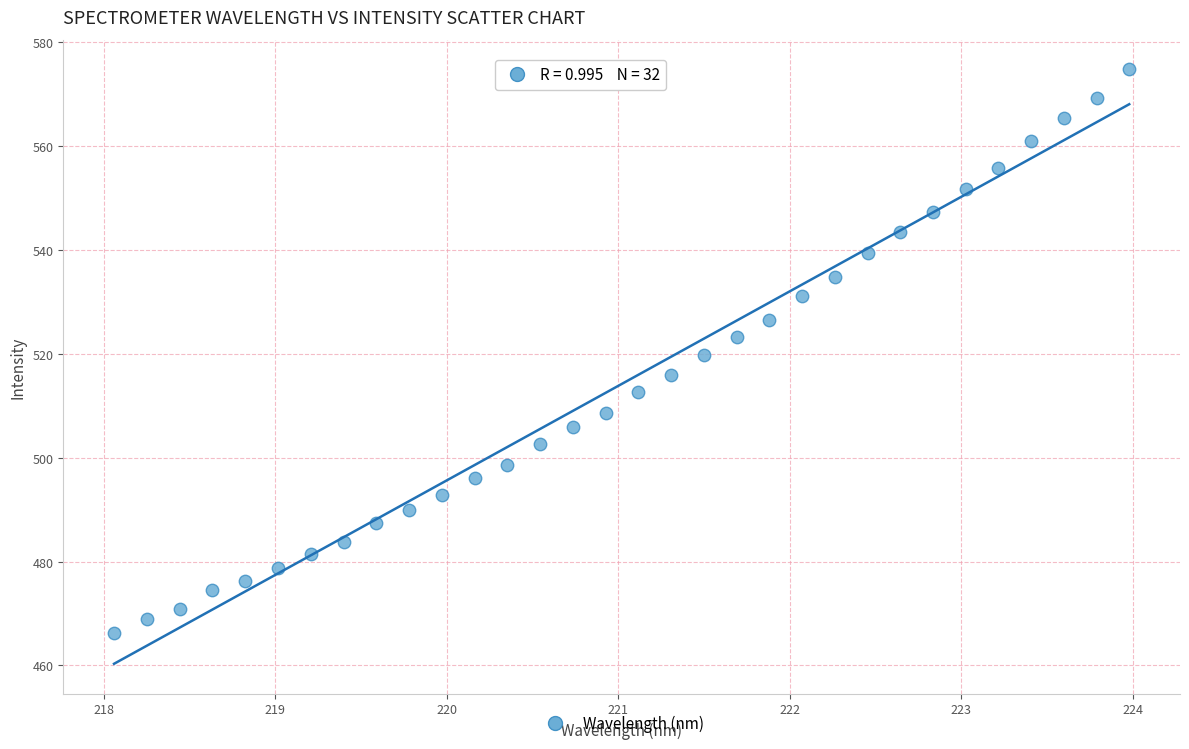

What is the range of Y values (max minus min)?

108.6